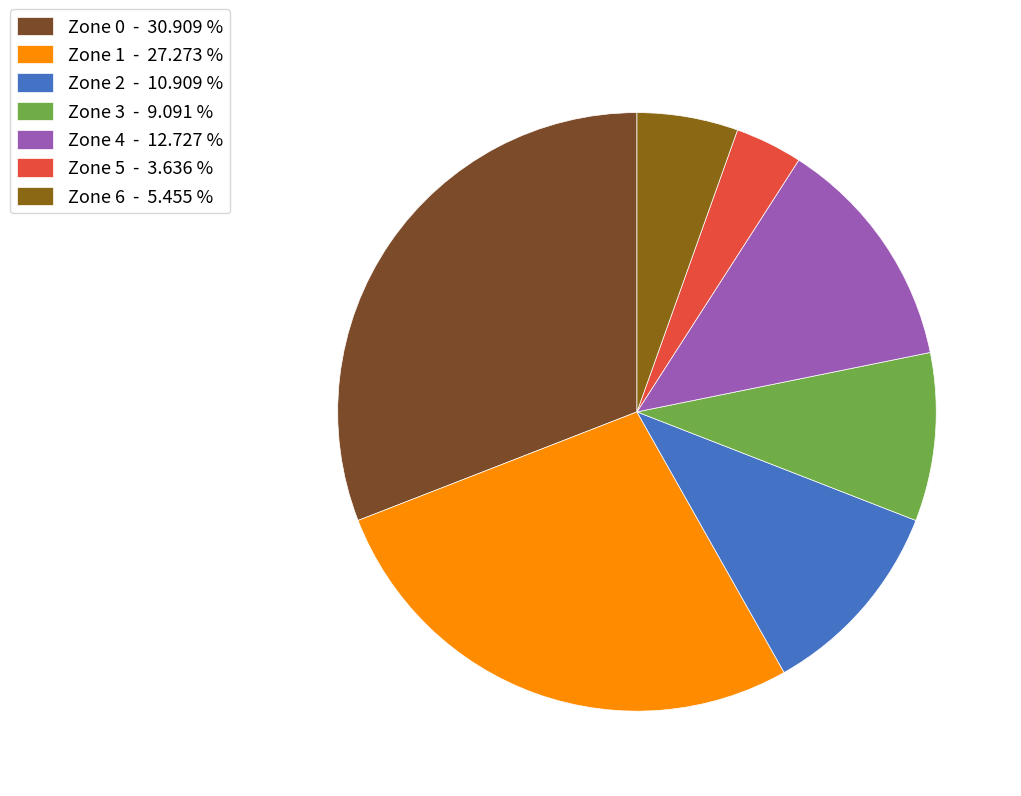

Combined, do Zone 2 - 10.909 % and Zone 4 - 12.727 % account for over 50%?

No